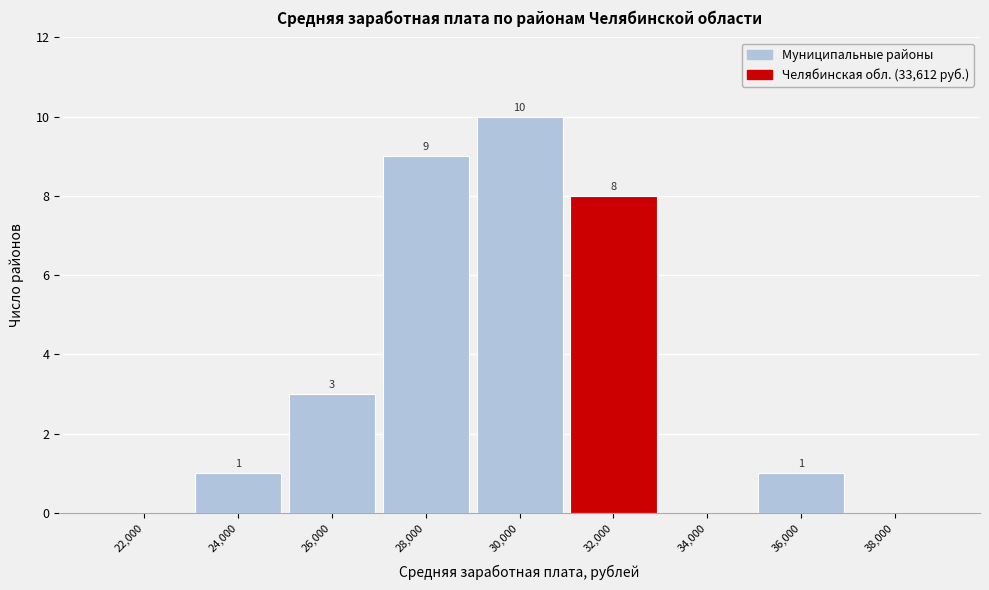

Reading left to right, transcribe all the data shown in this chart.

22,000=0	24,000=1	26,000=3	28,000=9	30,000=10	32,000=8	34,000=0	36,000=1	38,000=0